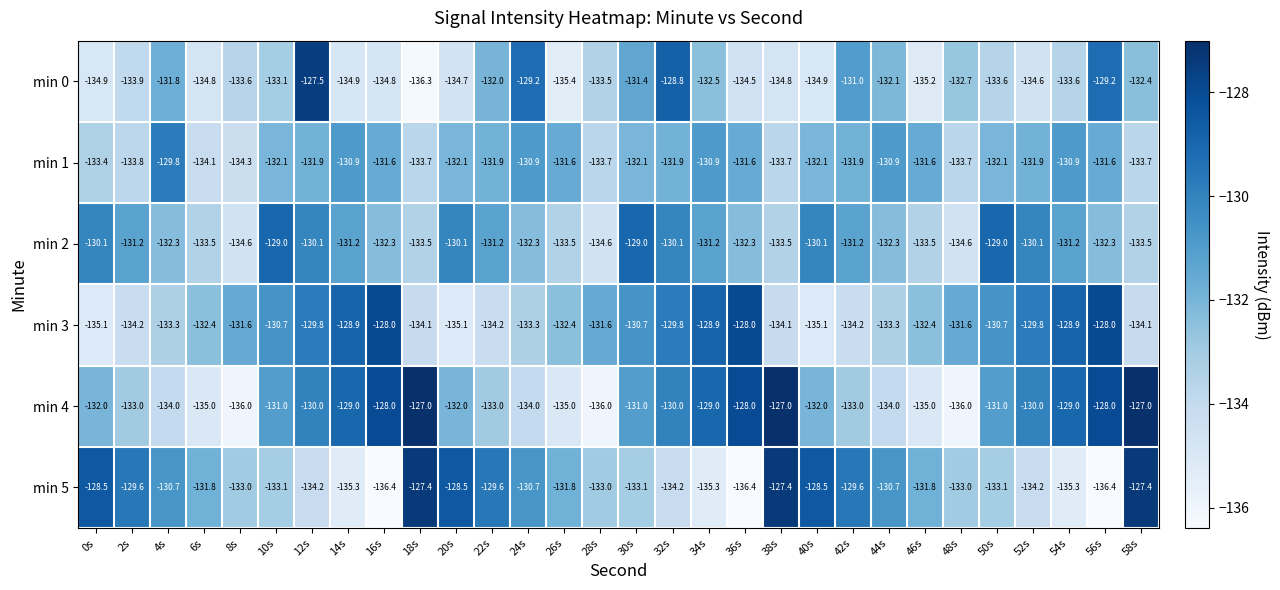

At which label does min 2 first exceed -131?

0s